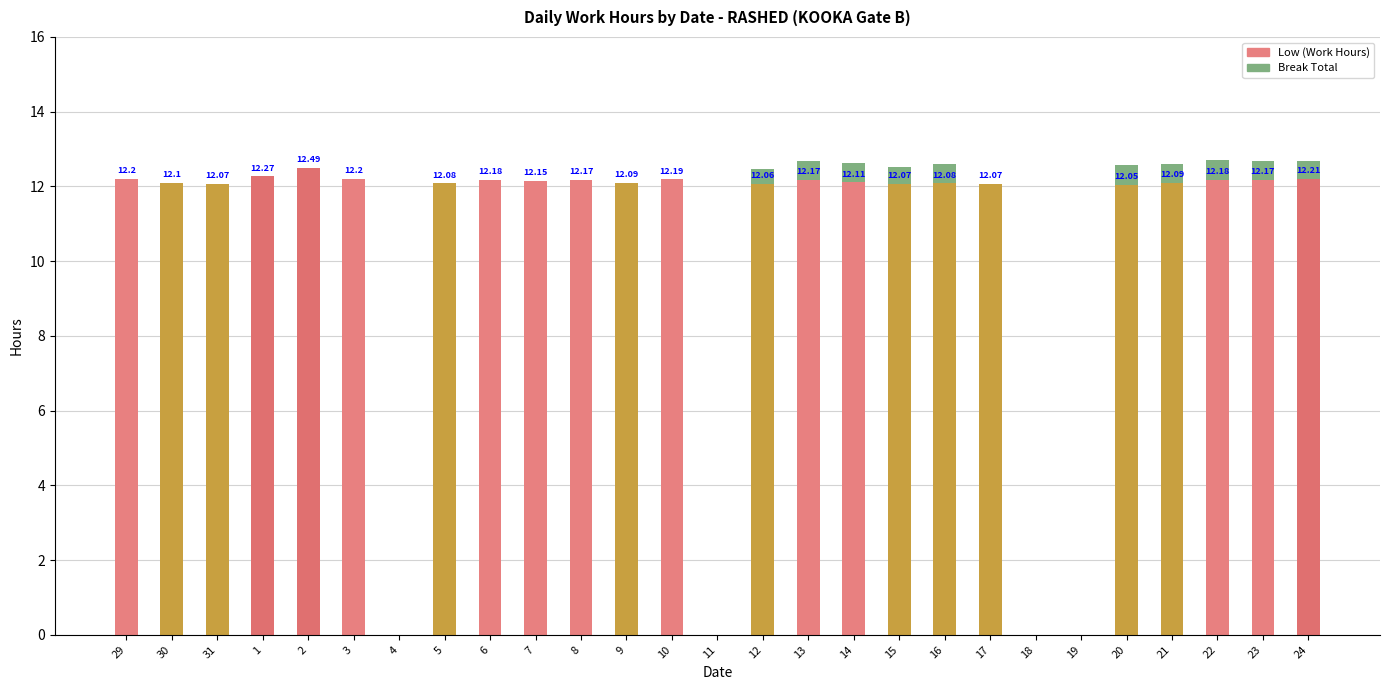

Are the bars horizontal?

No